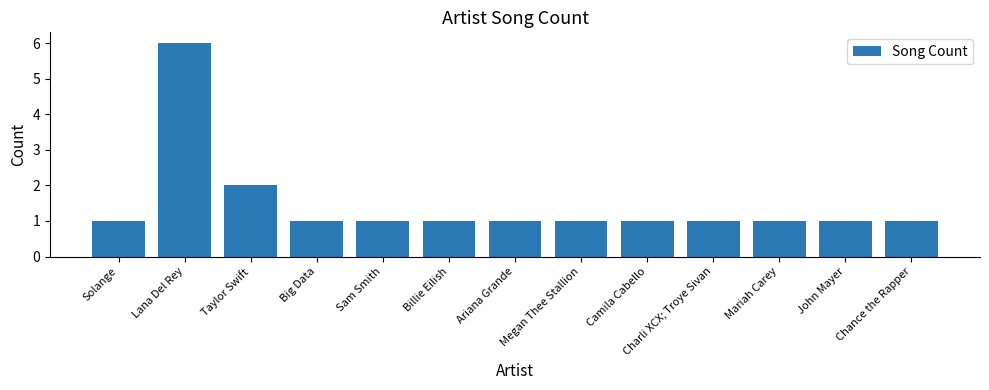

How many values are between 1 and 2?

12